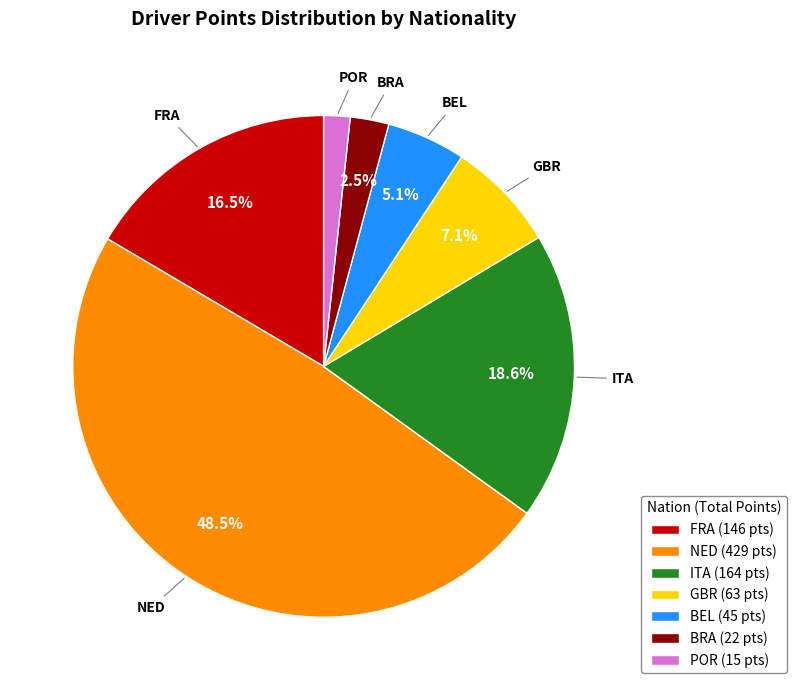

How many segments does this pie chart have?

7